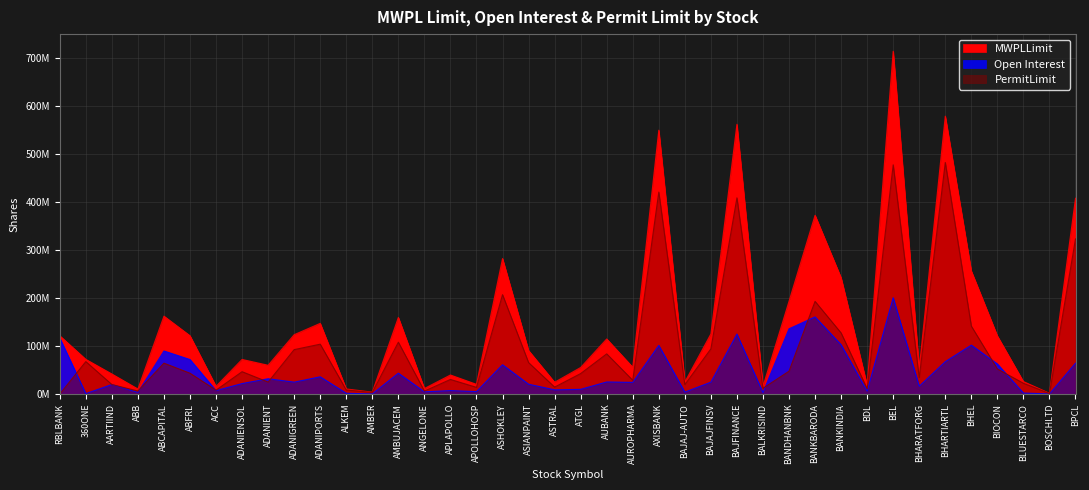

How many times do PermitLimit and Open Interest cross each other?

9